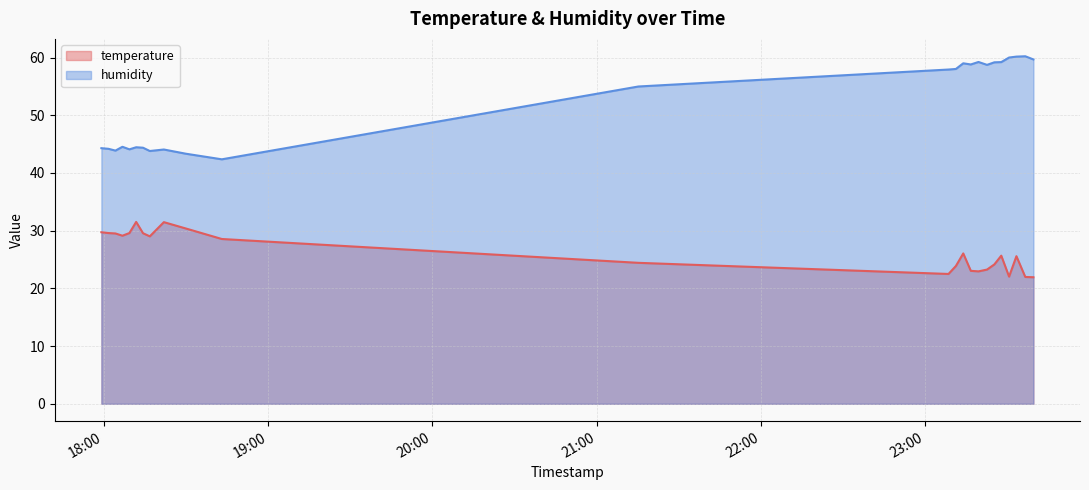

Reading right to left, transcribe all the data shown in this chart.

temperature: 2023-07-13T23:39:28=21.9	2023-07-13T23:36:30=22.0	2023-07-13T23:33:16=25.6	2023-07-13T23:30:35=22.0	2023-07-13T23:27:44=25.7	2023-07-13T23:25:12=24.1	2023-07-13T23:22:32=23.3	2023-07-13T23:19:25=22.9	2023-07-13T23:16:37=23.0	2023-07-13T23:13:51=26.1	2023-07-13T23:11:10=23.9	2023-07-13T23:08:28=22.5	2023-07-13T21:15:14=24.4	2023-07-13T18:43:09=28.6	2023-07-13T18:30:01=30.4	2023-07-13T18:21:59=31.5	2023-07-13T18:16:51=29.0	2023-07-13T18:14:22=29.6	2023-07-13T18:11:52=31.5	2023-07-13T18:09:24=29.6	2023-07-13T18:06:51=29.1	2023-07-13T18:04:18=29.5	2023-07-13T18:01:46=29.6	2023-07-13T17:59:10=29.7
humidity: 2023-07-13T23:39:28=59.7	2023-07-13T23:36:30=60.2	2023-07-13T23:33:16=60.2	2023-07-13T23:30:35=60.0	2023-07-13T23:27:44=59.2	2023-07-13T23:25:12=59.2	2023-07-13T23:22:32=58.7	2023-07-13T23:19:25=59.2	2023-07-13T23:16:37=58.8	2023-07-13T23:13:51=59.0	2023-07-13T23:11:10=58.0	2023-07-13T23:08:28=57.9	2023-07-13T21:15:14=55.0	2023-07-13T18:43:09=42.4	2023-07-13T18:30:01=43.3	2023-07-13T18:21:59=44.1	2023-07-13T18:16:51=43.8	2023-07-13T18:14:22=44.4	2023-07-13T18:11:52=44.5	2023-07-13T18:09:24=44.1	2023-07-13T18:06:51=44.5	2023-07-13T18:04:18=43.9	2023-07-13T18:01:46=44.2	2023-07-13T17:59:10=44.3